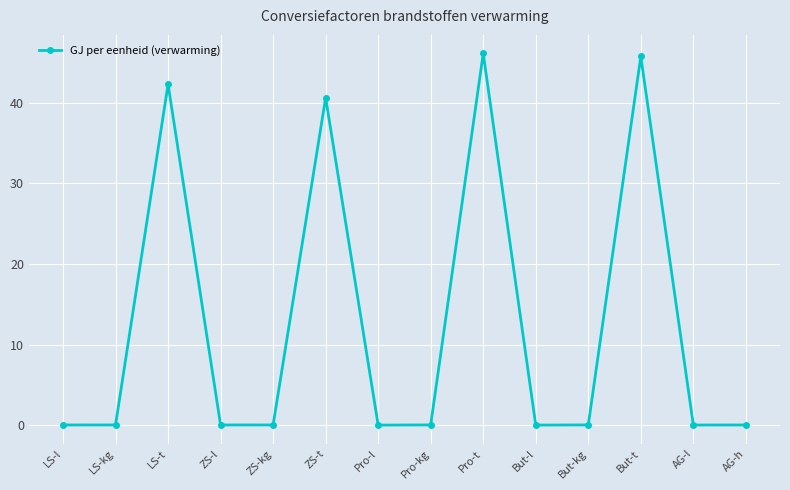

What is the maximum value shown in the chart?

46.1